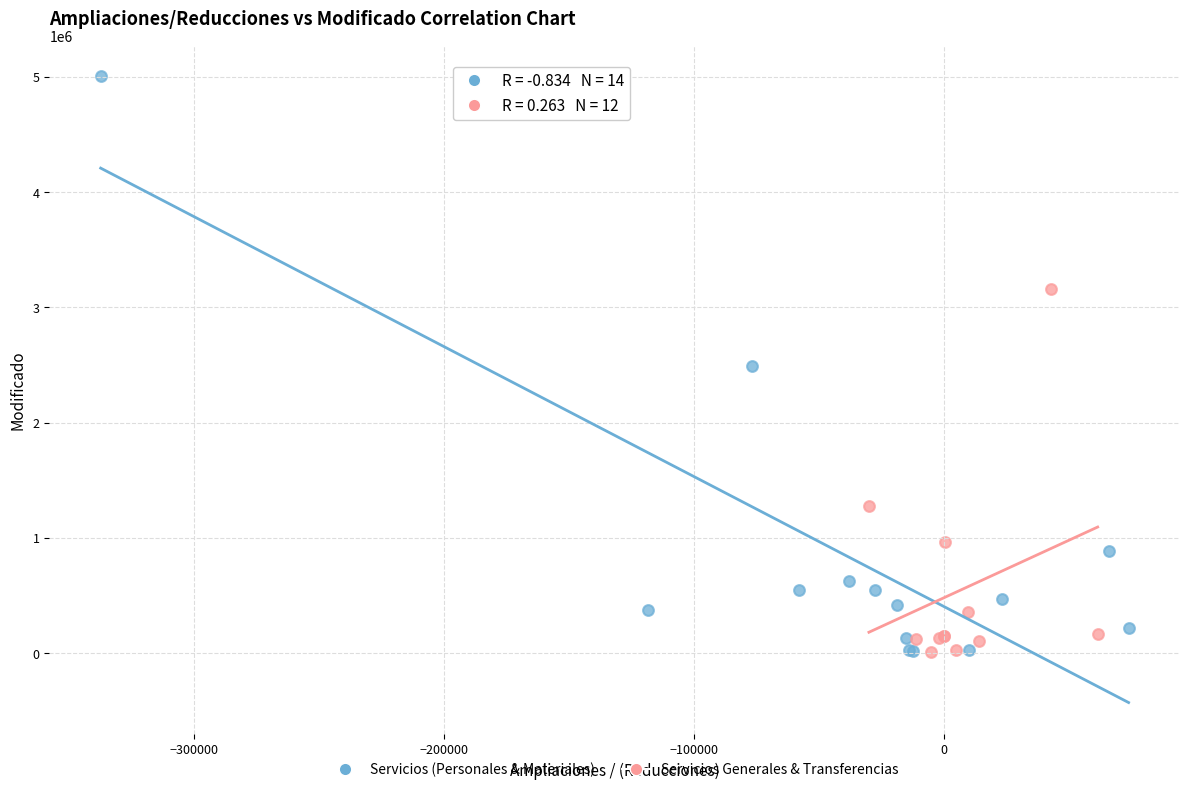

Which series reaches the maximum Y coordinate?

Servicios (Personales & Materiales)